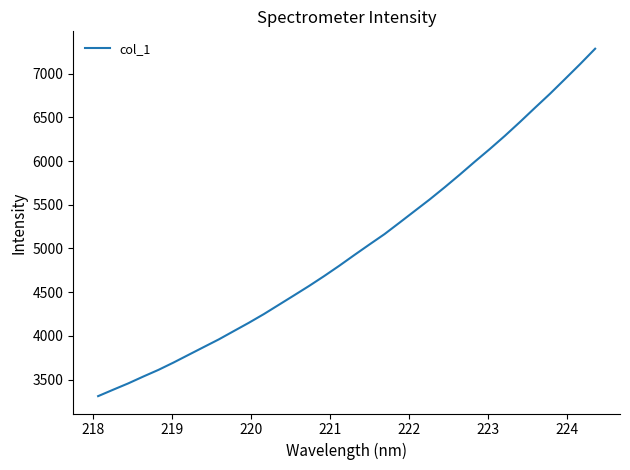

What is the average value?

5014.2